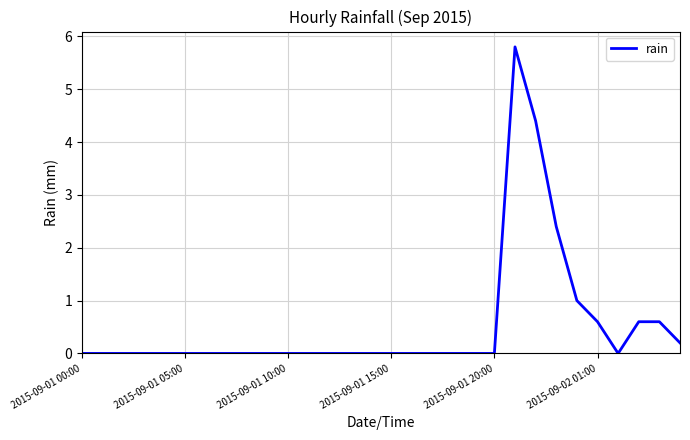

What is the difference between the maximum and minimum values?

5.8